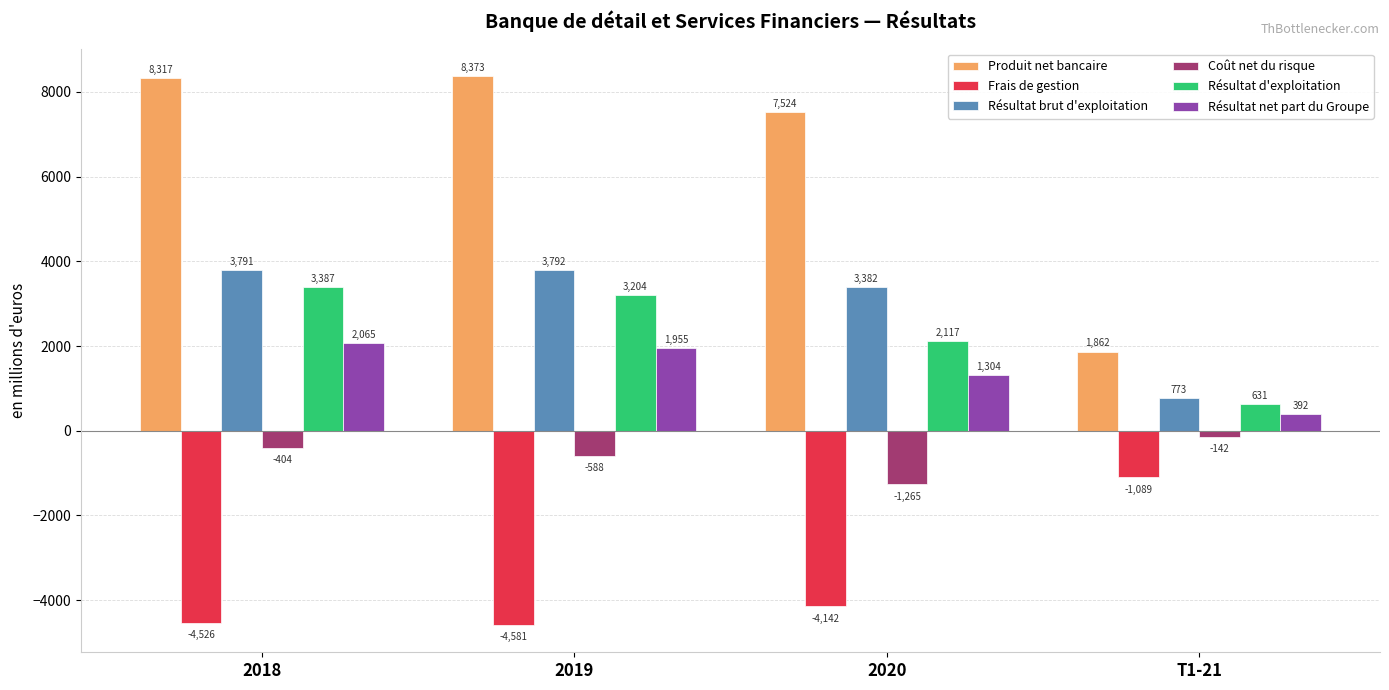

What is the label of the 4th bar from the right?

2018